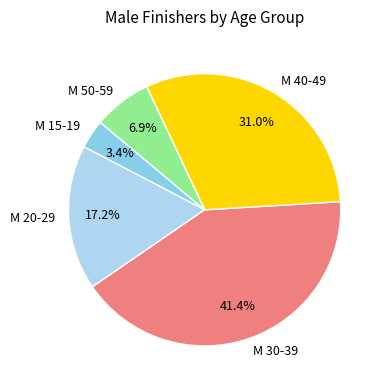

Is M 20-29 the majority of the pie?

No